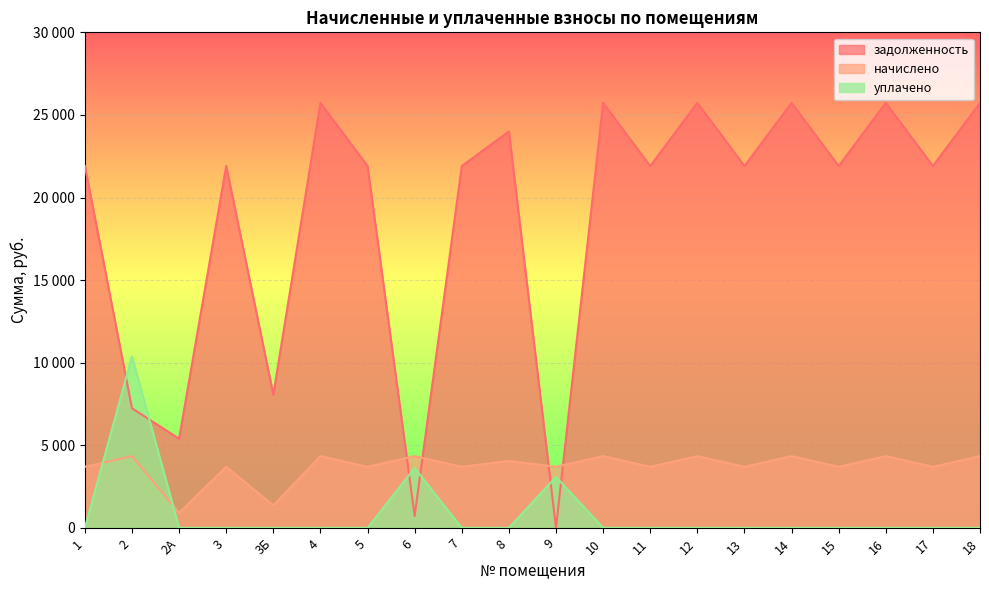

Reading left to right, what are all the values shown in this chart?

задолженность: 1=21907.2	2=7236.0	2А=5395.2	3=21907.2	3Б=8064.0	4=25728.0	5=21907.2	6=723.6	7=21907.2	8=24000.0	9=0.0	10=25728.0	11=21907.2	12=25728.0	13=21907.2	14=25728.0	15=21907.2	16=25728.0	17=21907.2	18=25728.0
начислено: 1=3696.8	2=4341.6	2А=910.4	3=3696.8	3Б=1360.8	4=4341.6	5=3696.8	6=4341.6	7=3696.8	8=4050.0	9=3696.8	10=4341.6	11=3696.8	12=4341.6	13=3696.8	14=4341.6	15=3696.8	16=4341.6	17=3696.8	18=4341.6
уплачено: 1=0.0	2=10377.0	2А=0.0	3=0.0	3Б=0.0	4=0.0	5=0.0	6=3617.5	7=0.0	8=0.0	9=3080.0	10=0.0	11=0.0	12=0.0	13=0.0	14=0.0	15=0.0	16=0.0	17=0.0	18=0.0